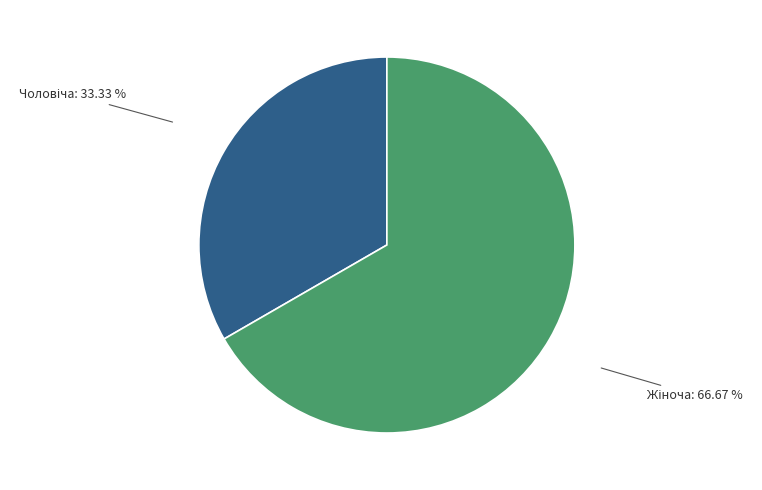

Is there a majority slice in this chart?

Yes